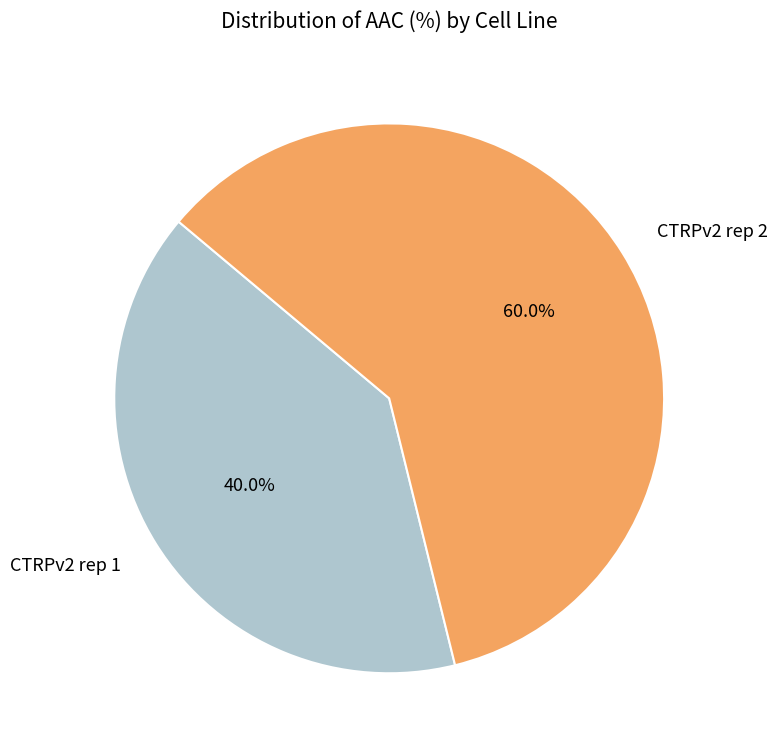

Rank the categories by value from lowest to highest.

CTRPv2 rep 1, CTRPv2 rep 2